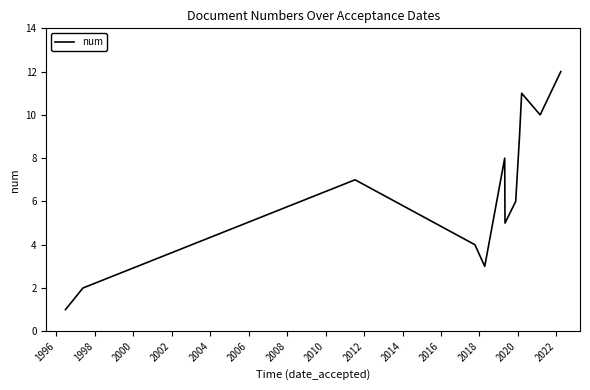

What is the maximum value shown in the chart?

12